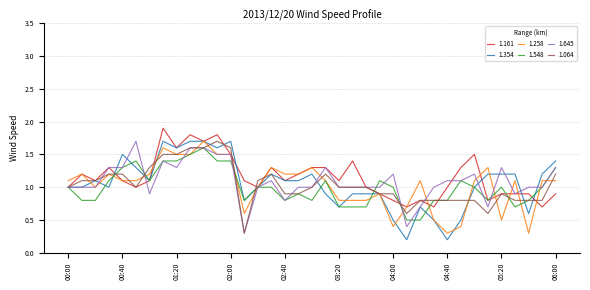

What is the minimum value for 1.645?

0.3